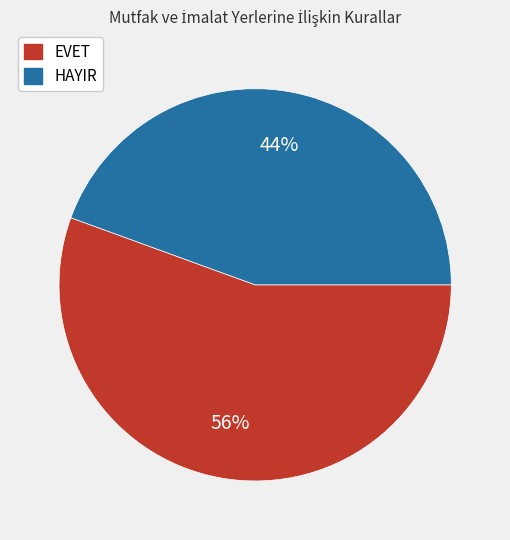

Combined, do HAYIR and EVET account for over 50%?

Yes